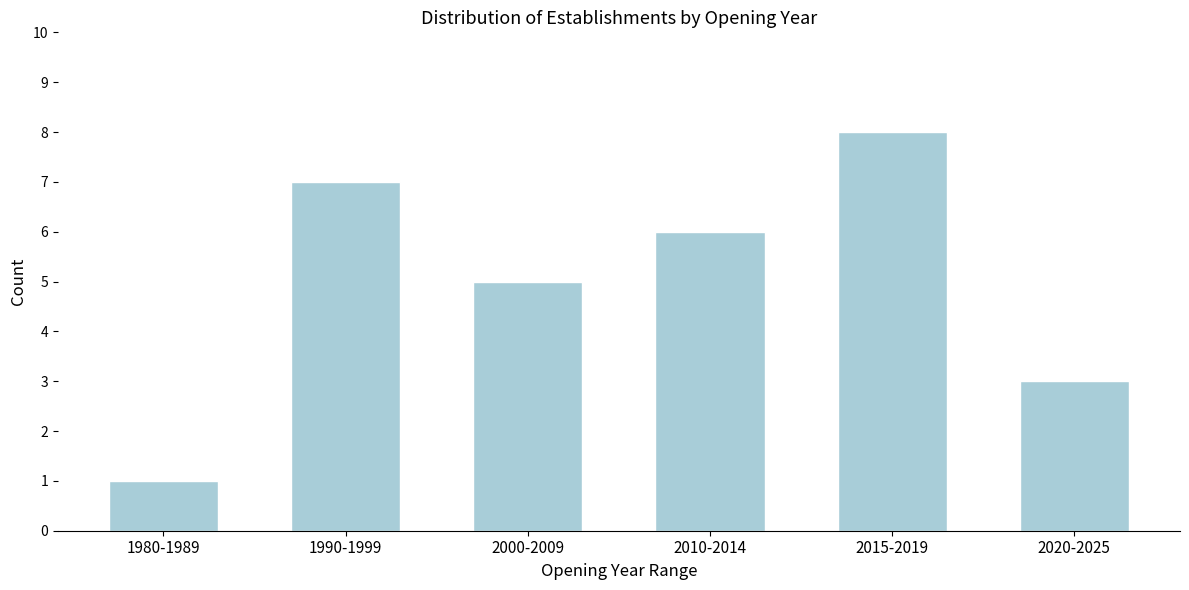

Reading left to right, transcribe all the data shown in this chart.

1	7	5	6	8	3